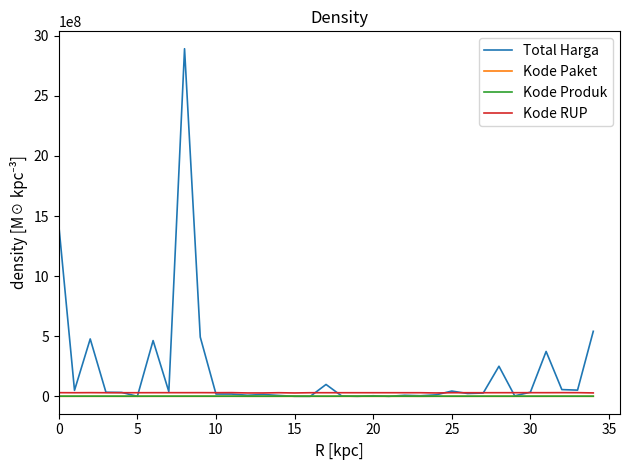

What are all the series names shown in the legend?

Total Harga, Kode Paket, Kode Produk, Kode RUP